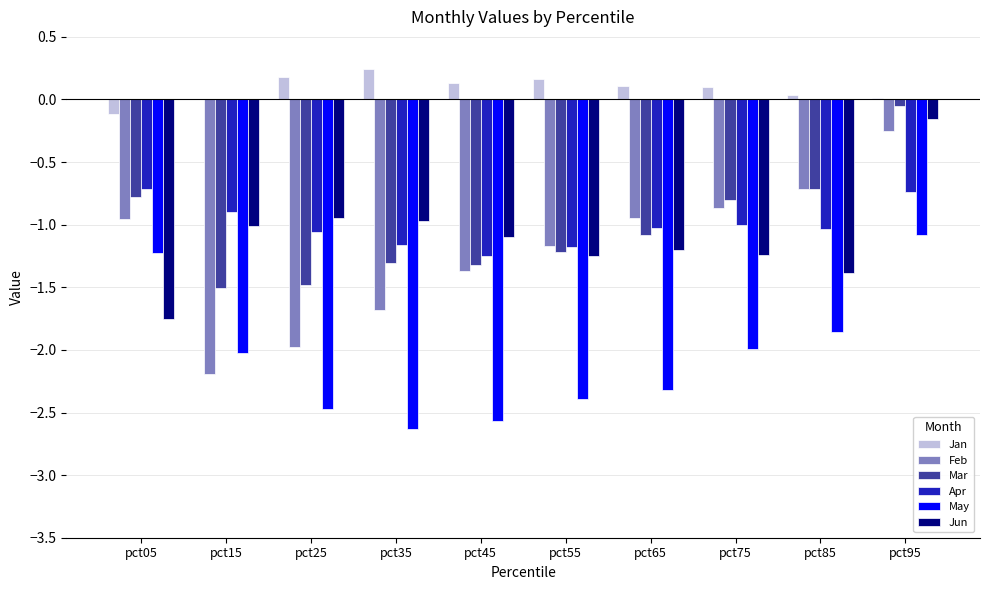

The value of Apr at pct65 is -1.5. True or false?

False